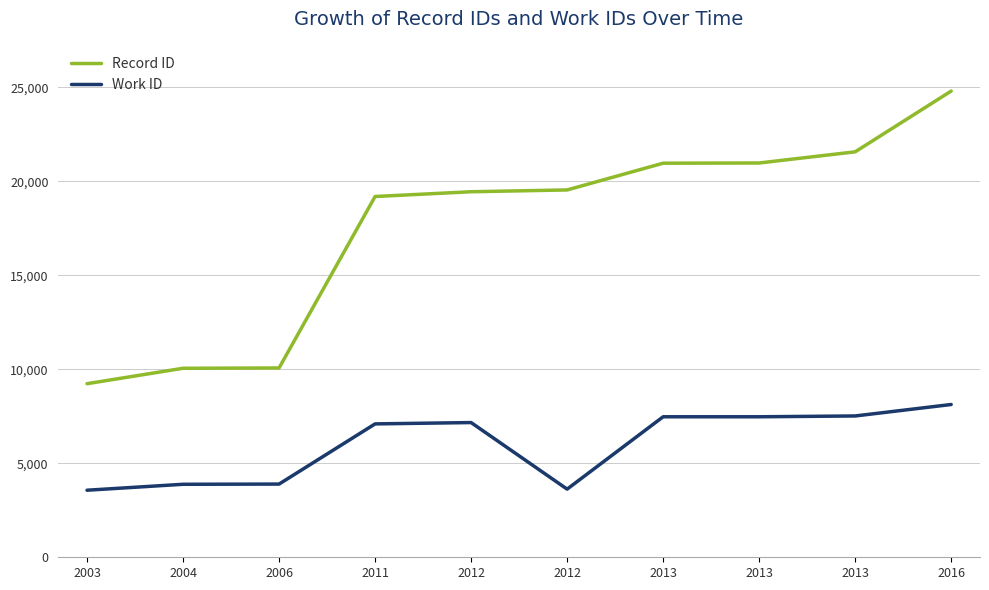

List the labels in order of Record ID value, largest first.

2016, 2013, 2013, 2013, 2012, 2012, 2011, 2006, 2004, 2003